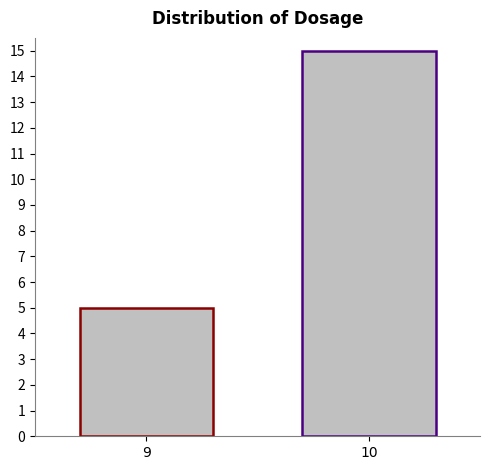

The value at 9 is 8. True or false?

False